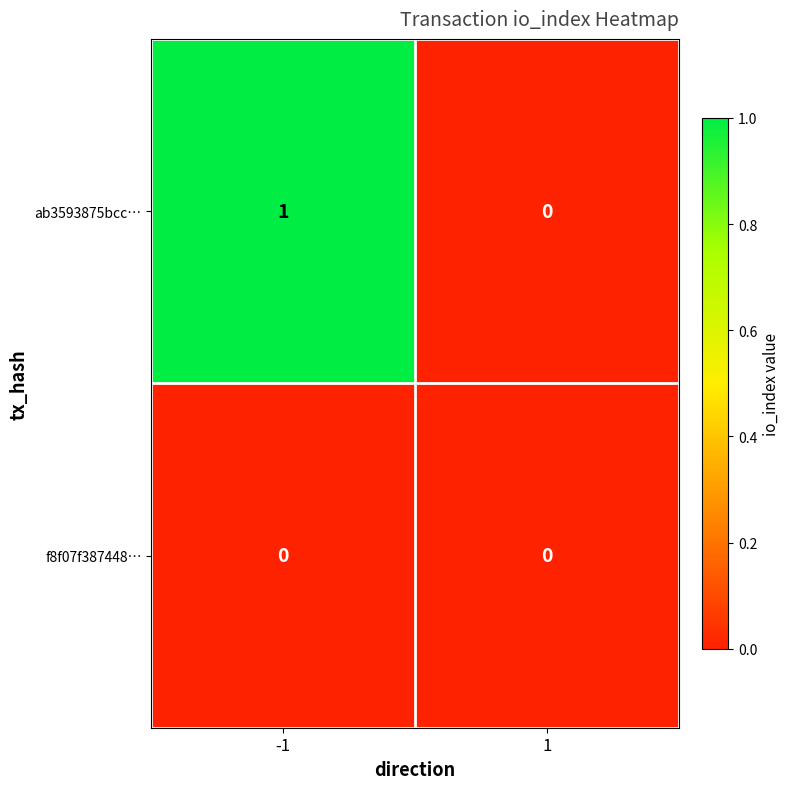

Which series has the largest total across all categories?

ab3593875bcc…